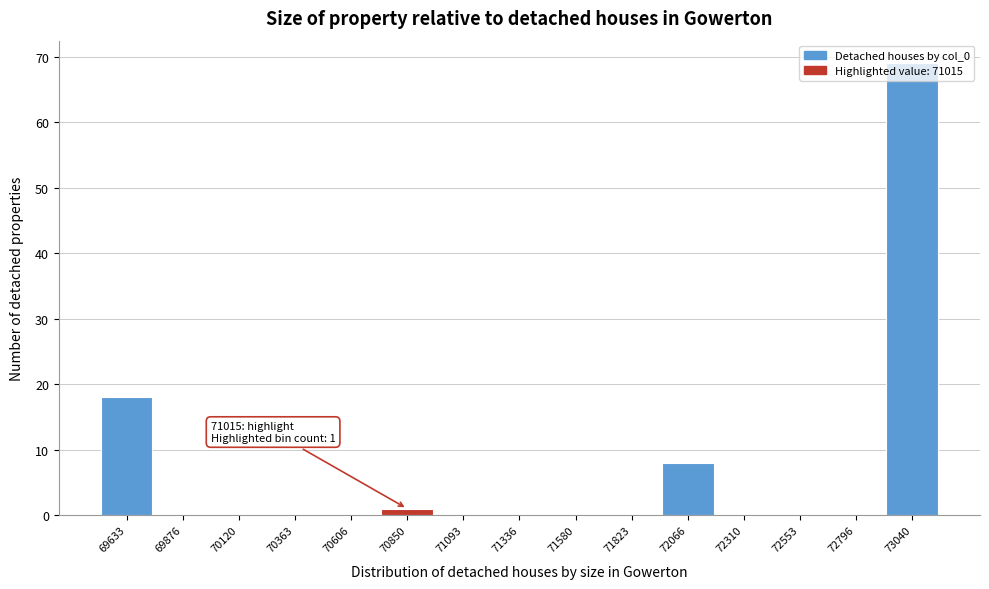

What is the change in value from 69633 to 72310?

-18